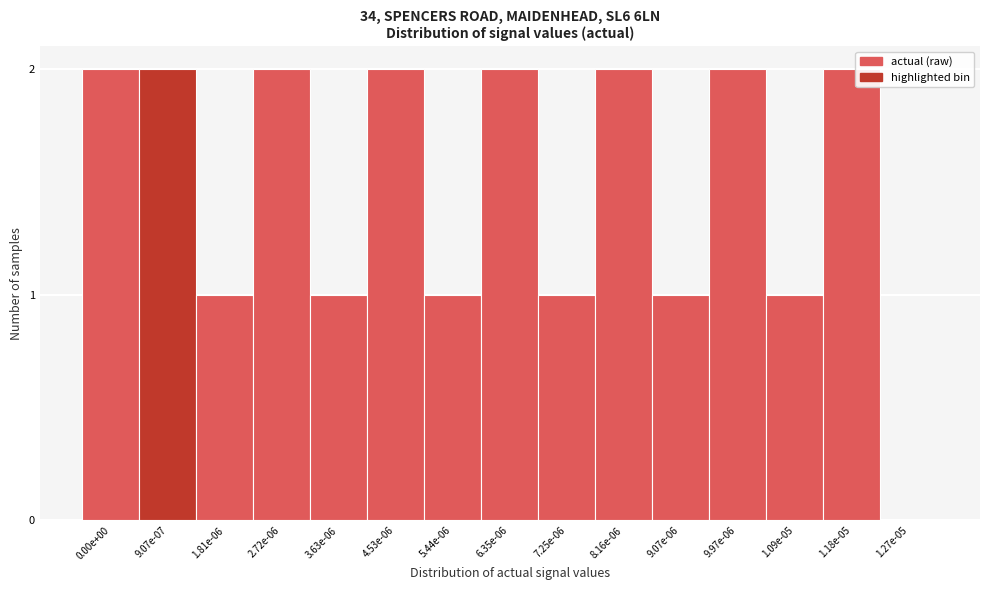

Reading left to right, transcribe all the data shown in this chart.

0.00e+00=2	9.07e-07=2	1.81e-06=1	2.72e-06=2	3.63e-06=1	4.53e-06=2	5.44e-06=1	6.35e-06=2	7.25e-06=1	8.16e-06=2	9.07e-06=1	9.97e-06=2	1.09e-05=1	1.18e-05=2	1.27e-05=0